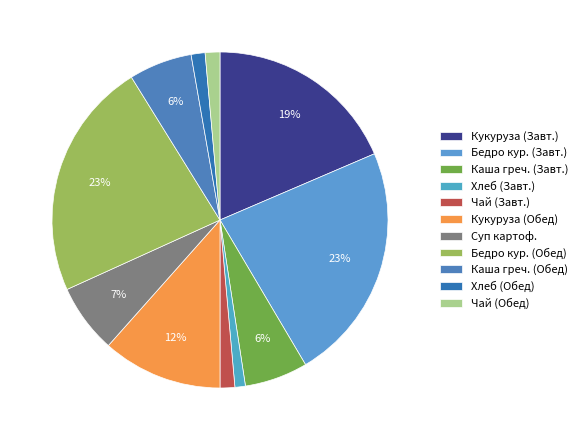

How many segments does this pie chart have?

11